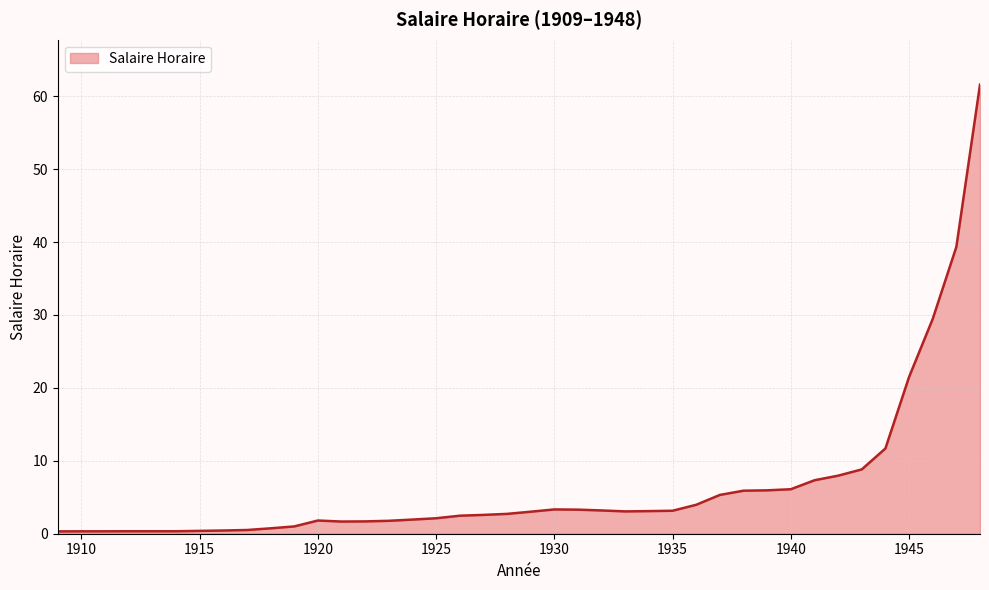

How many categories are shown in the chart?

40